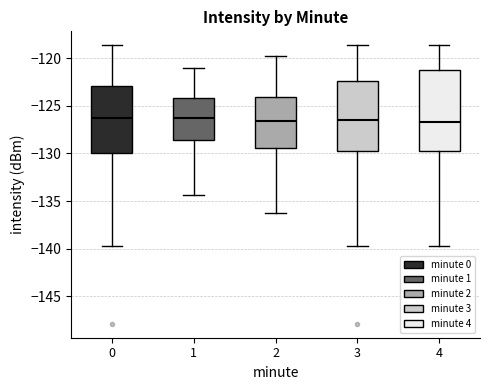

Which box is the tallest, from its lower edge to its upper edge?

4